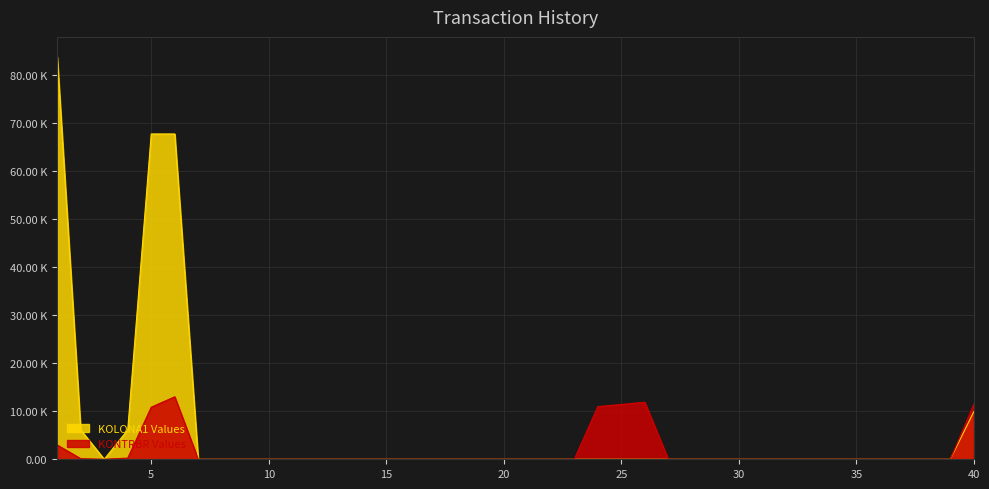

What is the difference between the second highest and second lowest values in the KONTRBR series?

11862.1